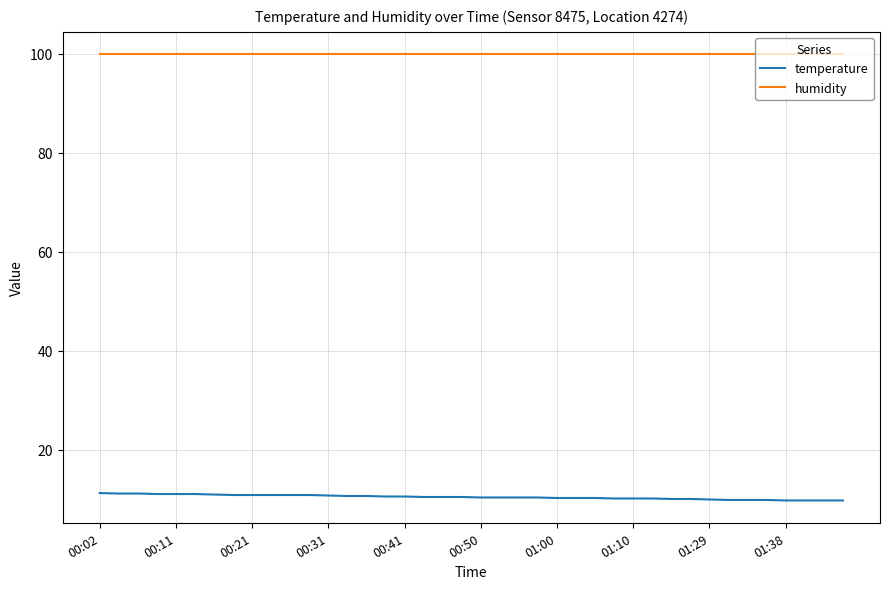

True or false: temperature and humidity cross at least once.

False